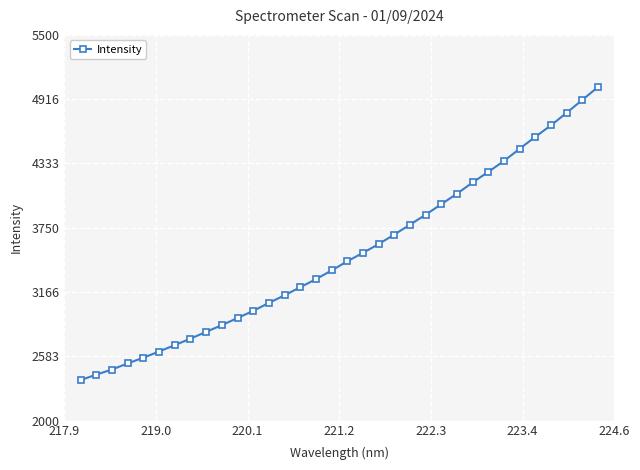

What is the greatest value displayed?

5026.4